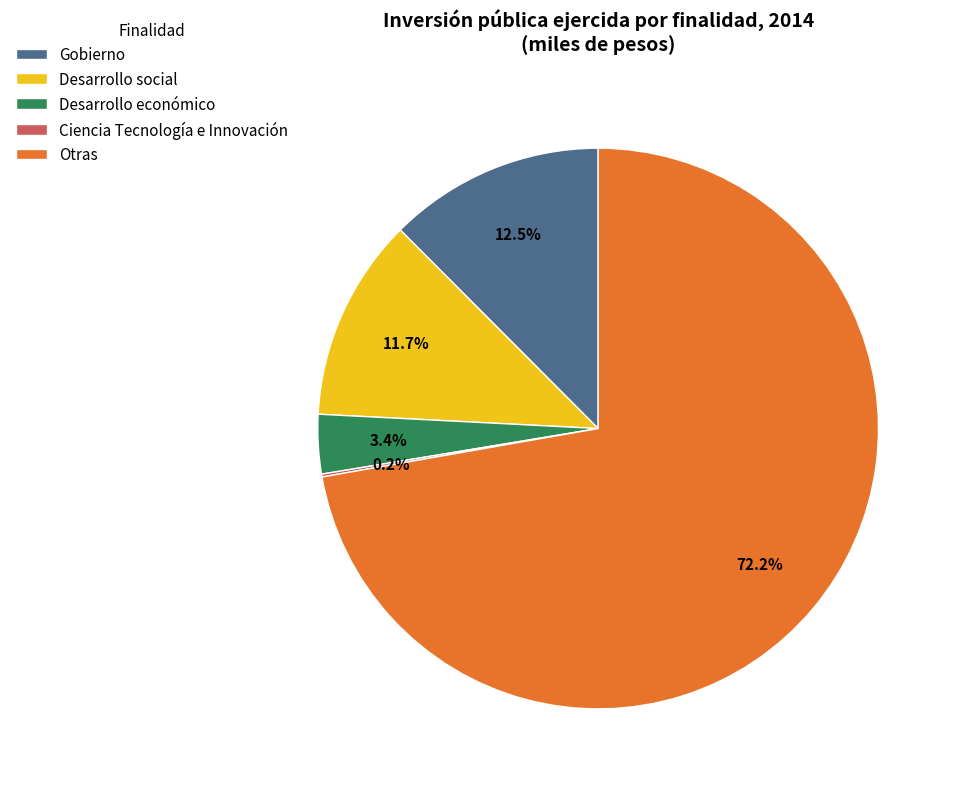

To the nearest percent, what is the average slice percentage?

20%